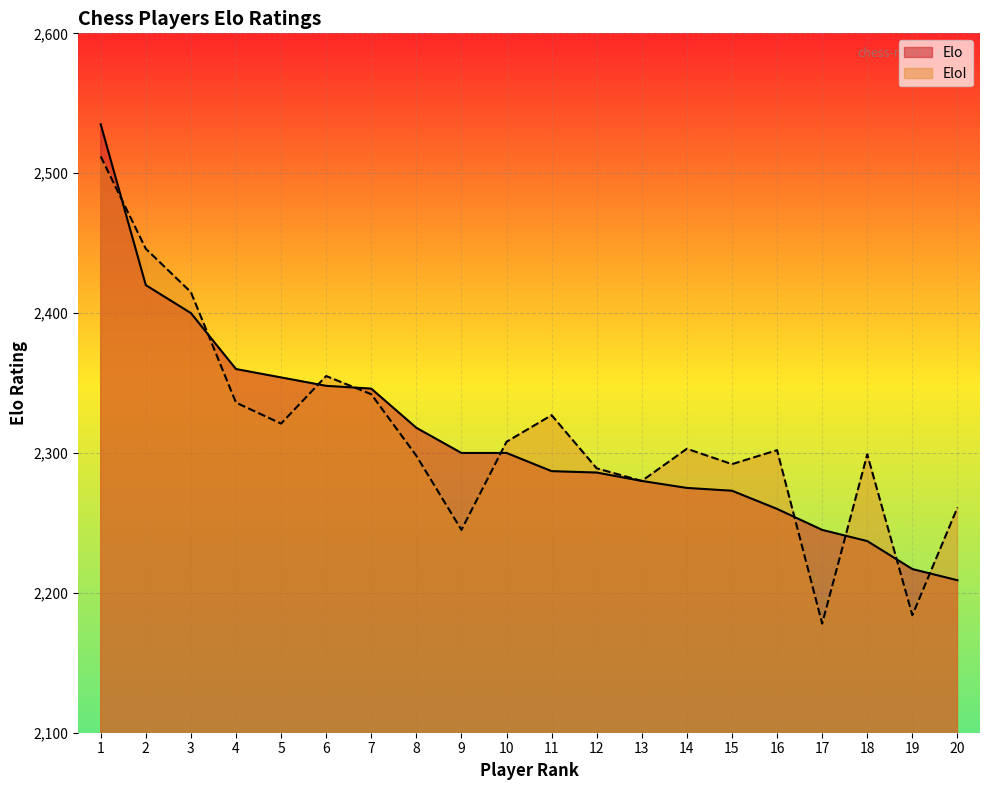

Read the EloI value at 3.

2415